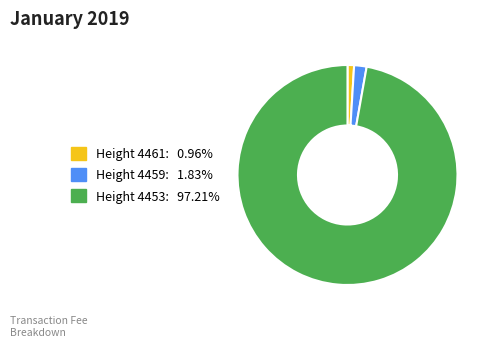

Does any single category account for the majority?

Yes